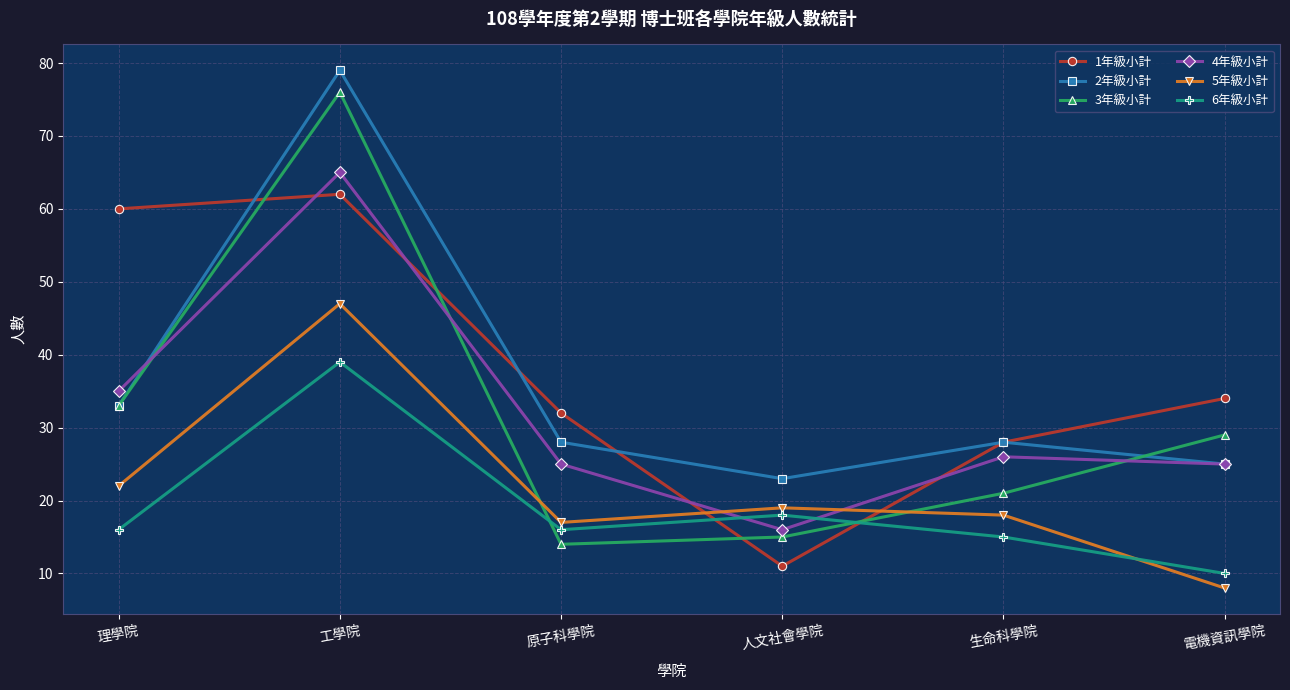

At which category does 6年級小計 reach its first local peak?

工學院